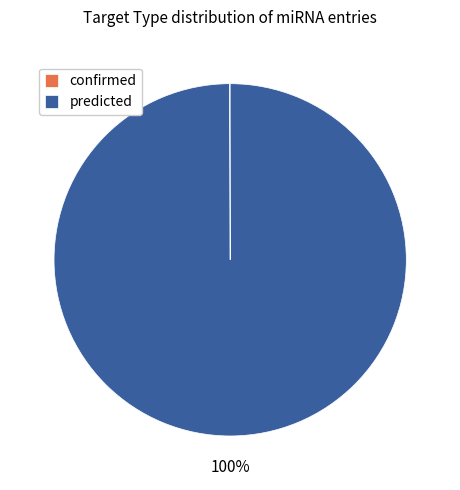

Is there a majority slice in this chart?

Yes